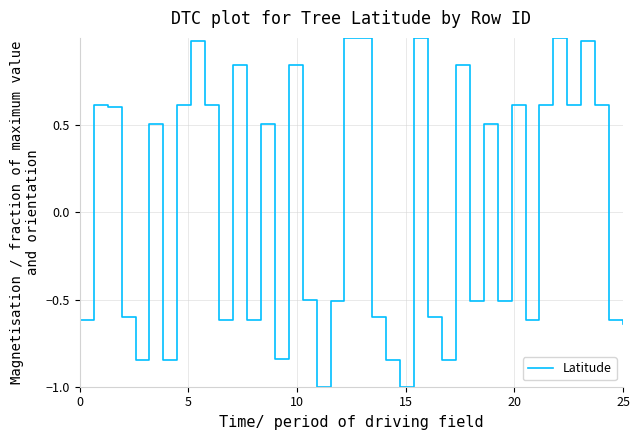

What is the smallest value displayed?

-1.0